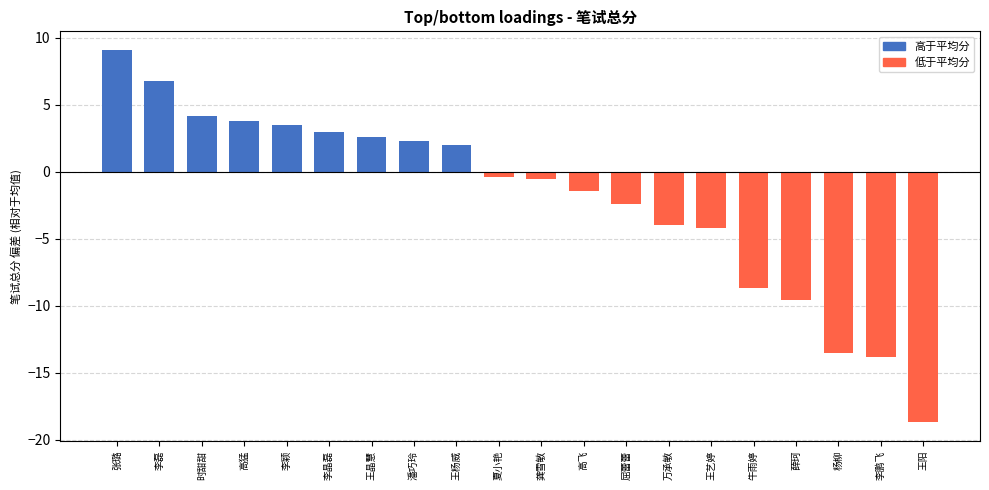

What is the ratio of the value at 李磊 to the value at 李颖?

1.9